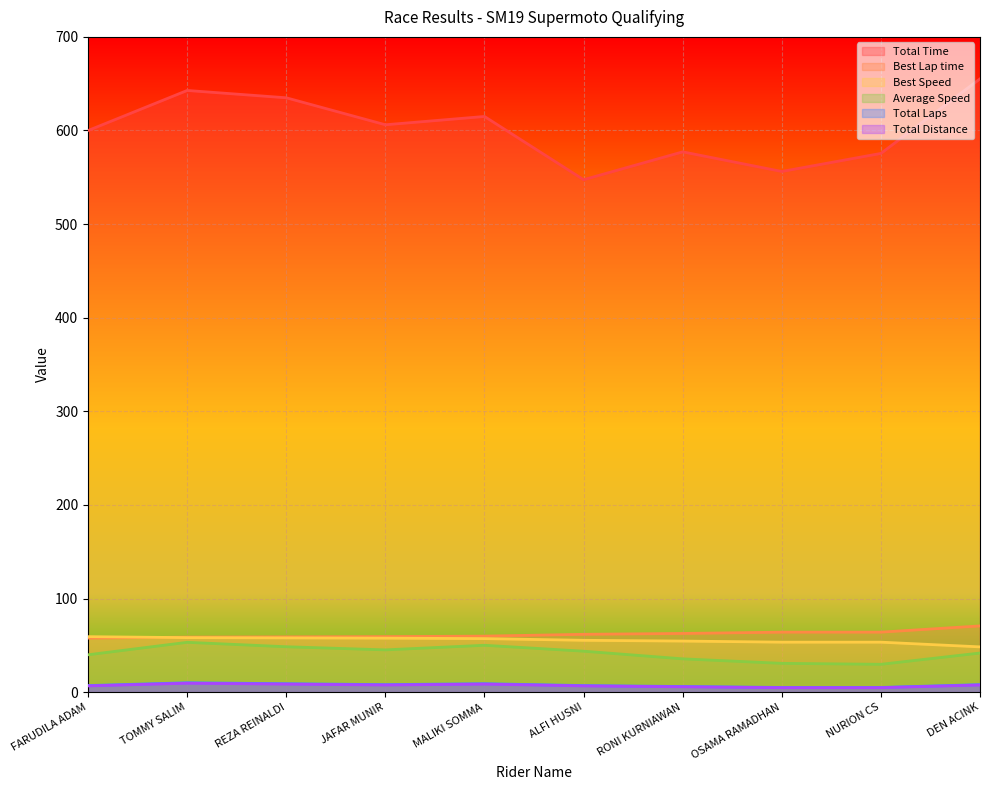

What is the label of the 5th point from the right?

ALFI HUSNI